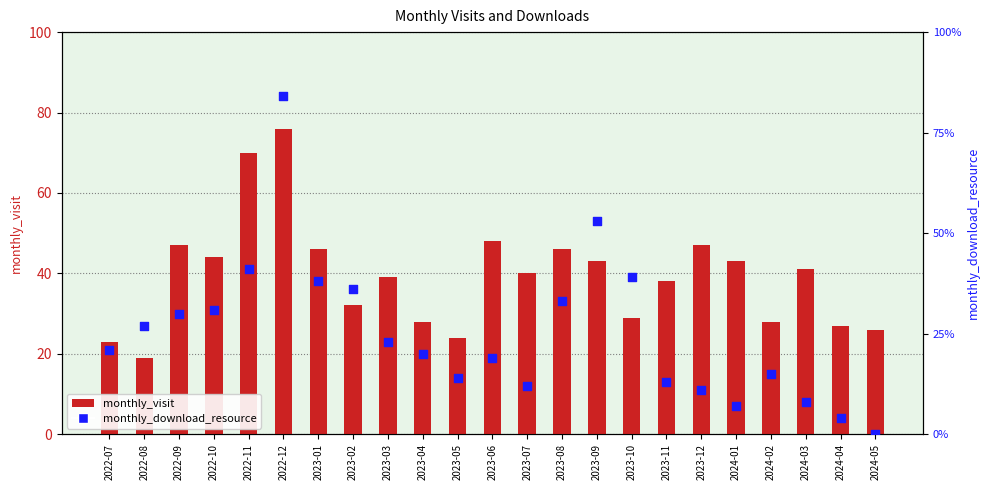

Which series has the largest Y range (max minus min)?

monthly_download_resource